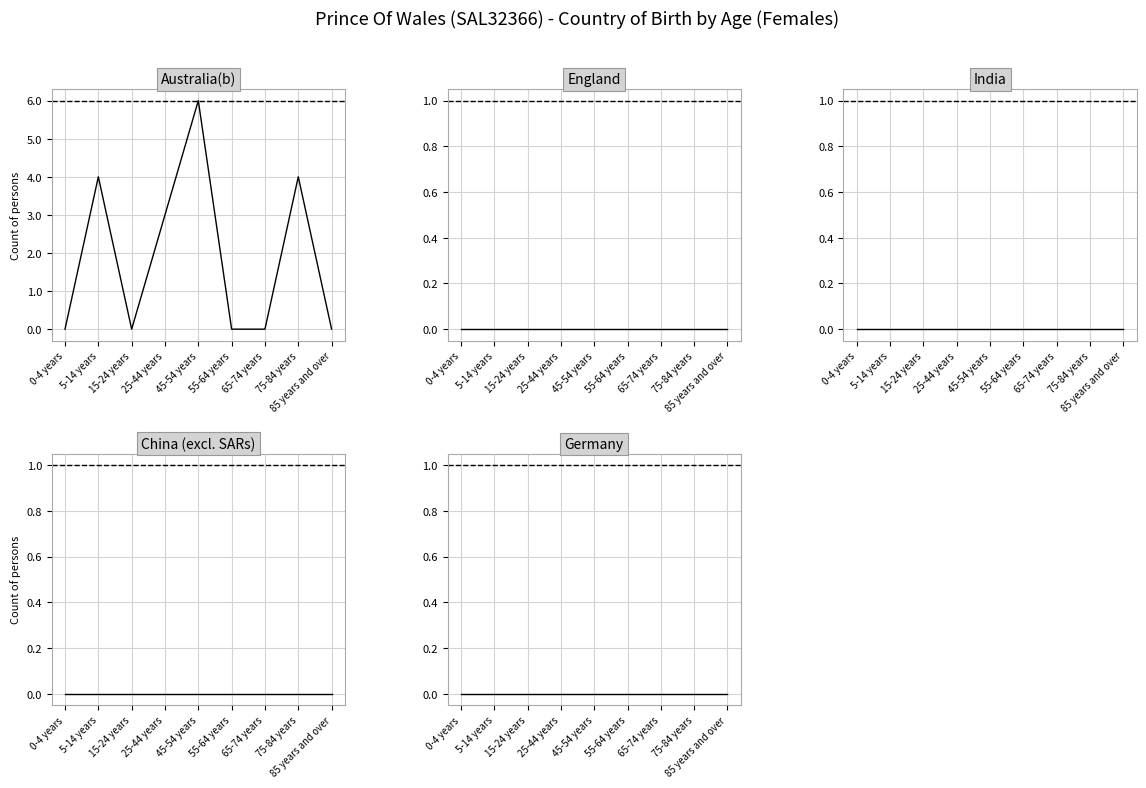

Is it true that India_females equals 0 at 0-4 years?

True